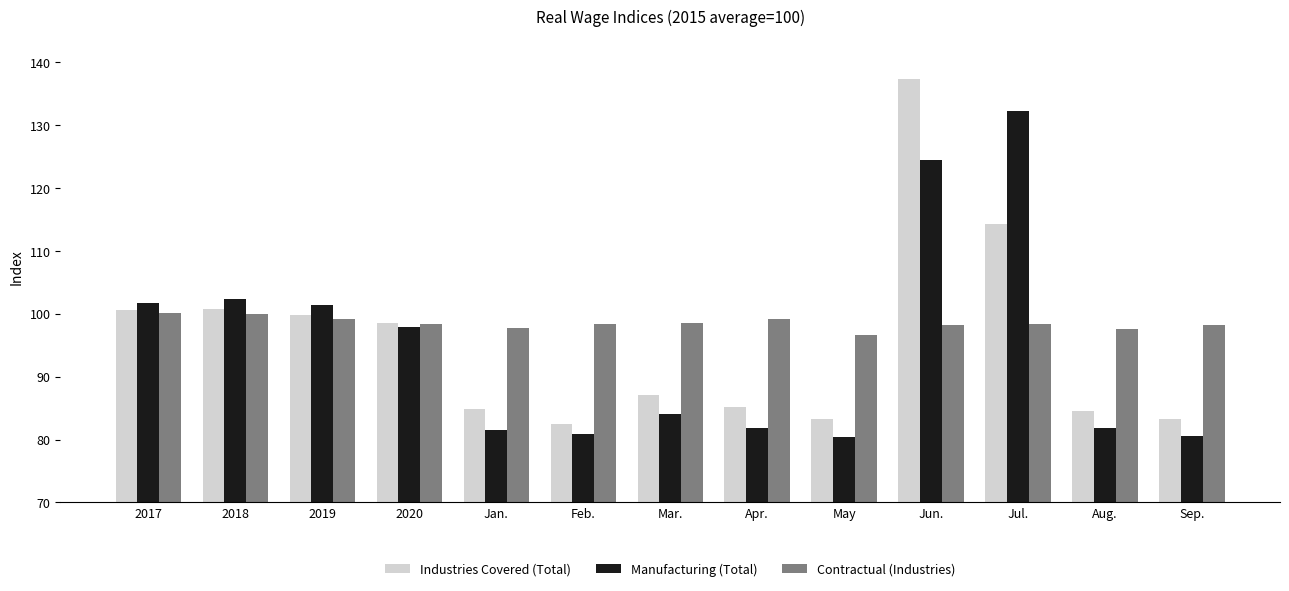

What are all the series names shown in the legend?

Industries Covered (Total), Manufacturing (Total), Contractual (Industries)